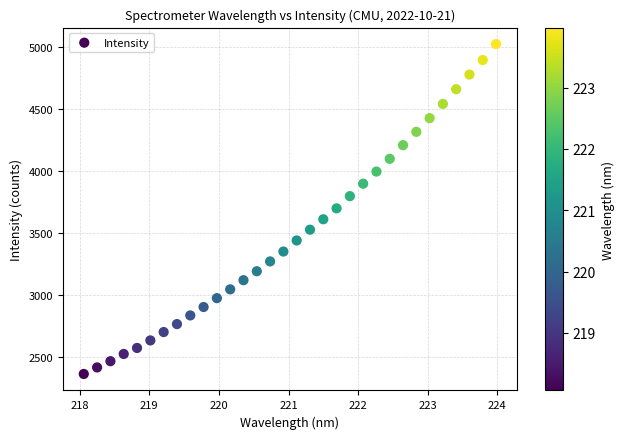

What is the range of X values (max minus min)?

5.9